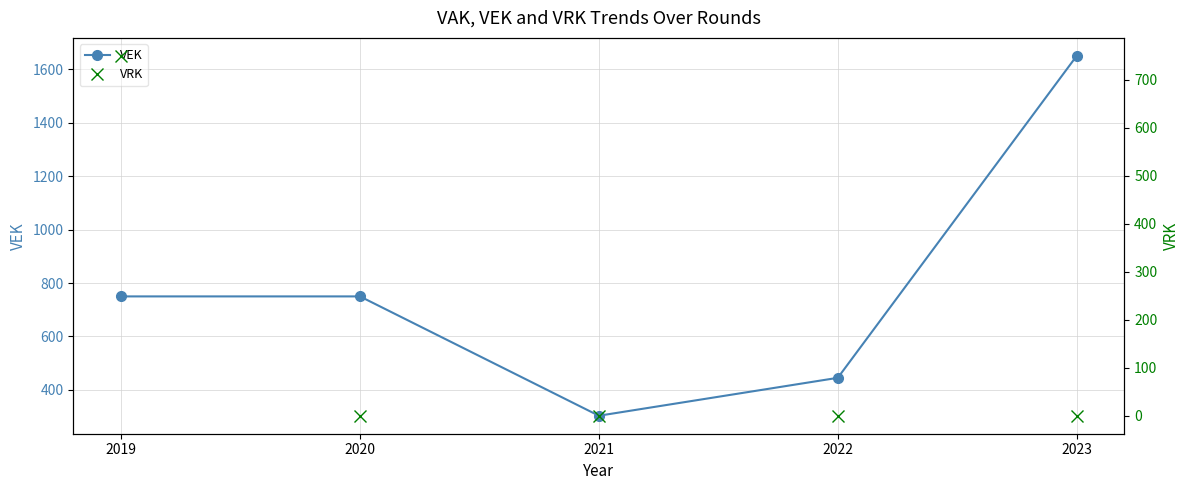

Rank the series by their maximum value, from highest to lowest.

VEK, VRK